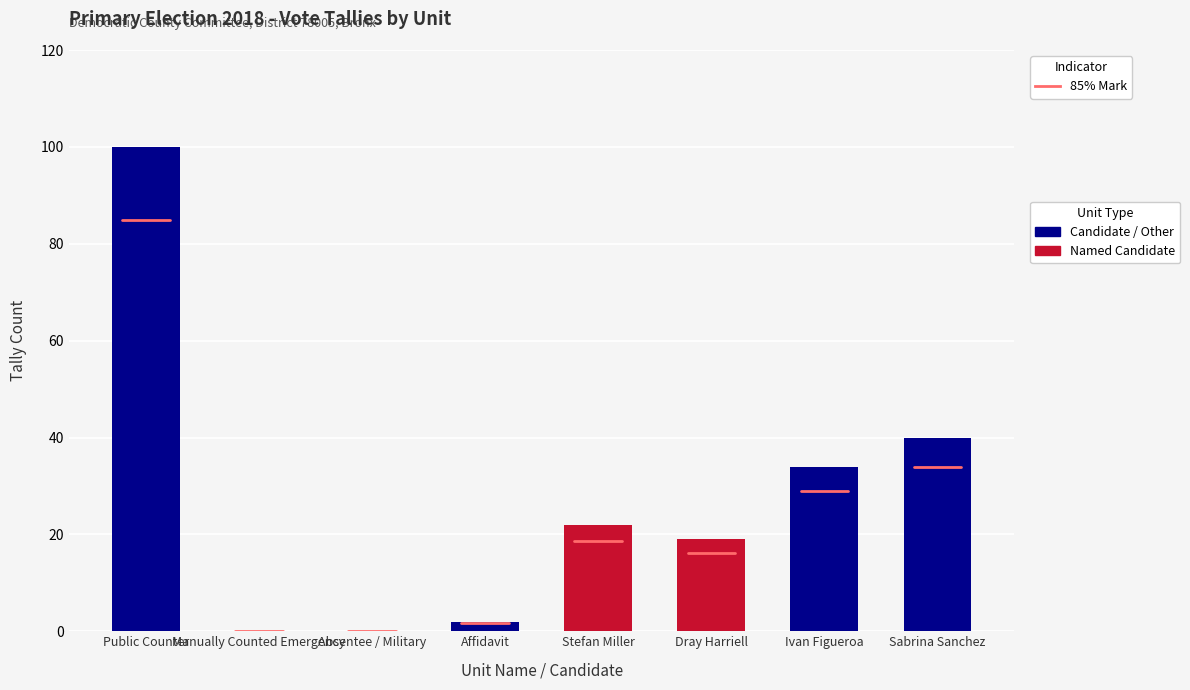

At which category does the chart reach its peak across all series?

Public Counter